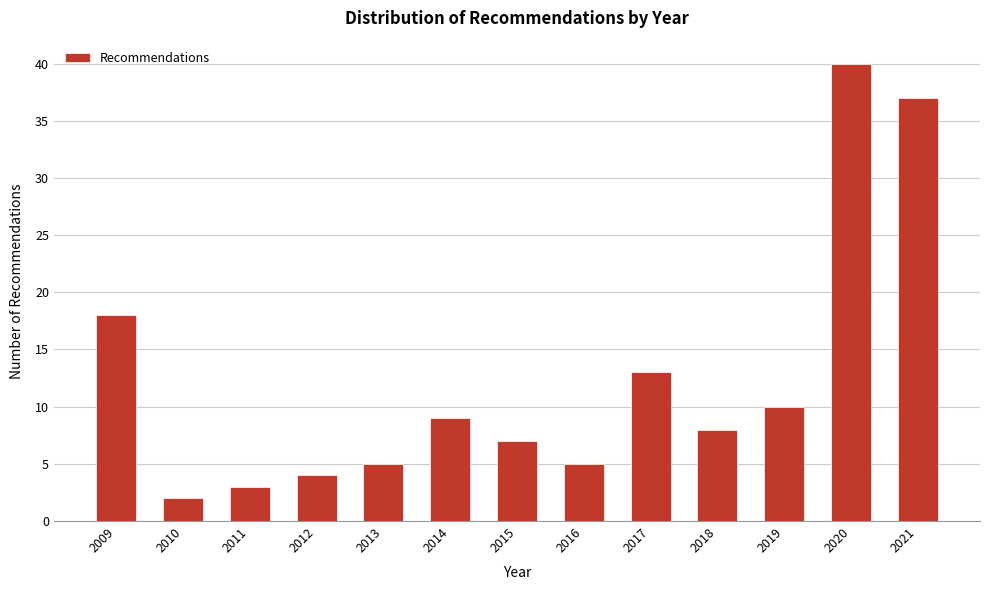

Reading left to right, what are all the values shown in this chart?

2009=18	2010=2	2011=3	2012=4	2013=5	2014=9	2015=7	2016=5	2017=13	2018=8	2019=10	2020=40	2021=37